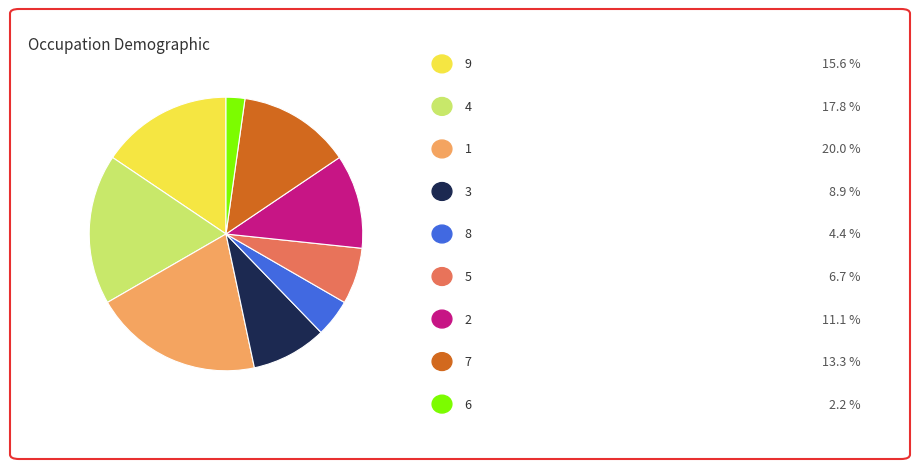

Does any single category account for the majority?

No